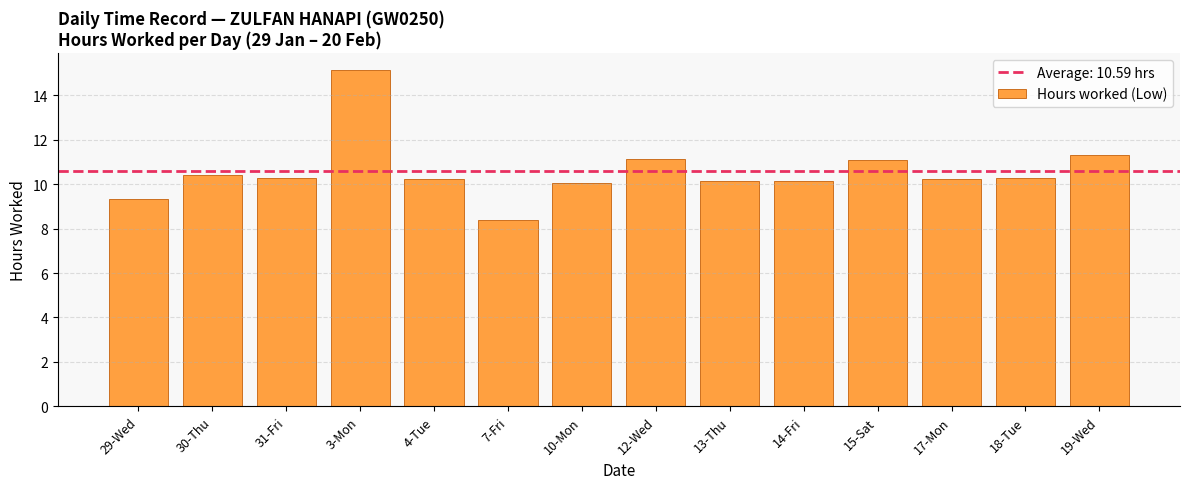

What is the approximate value at 18-Tue?

10.3